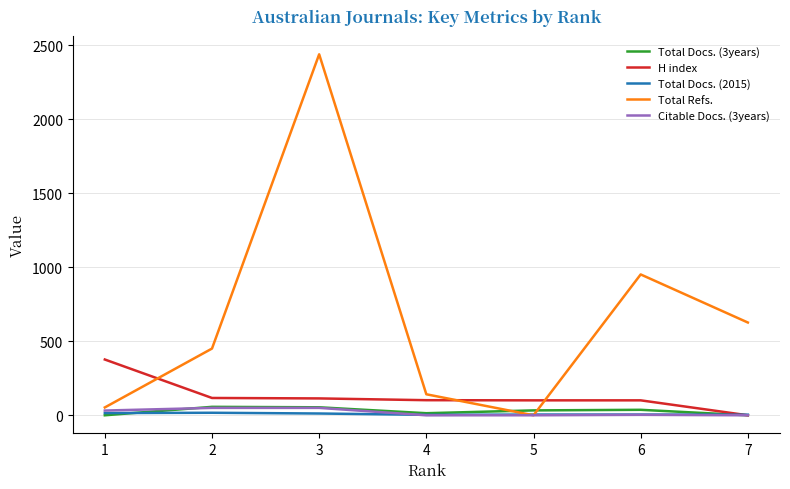

Between 1 and 5, which series saw the biggest shift?

H index